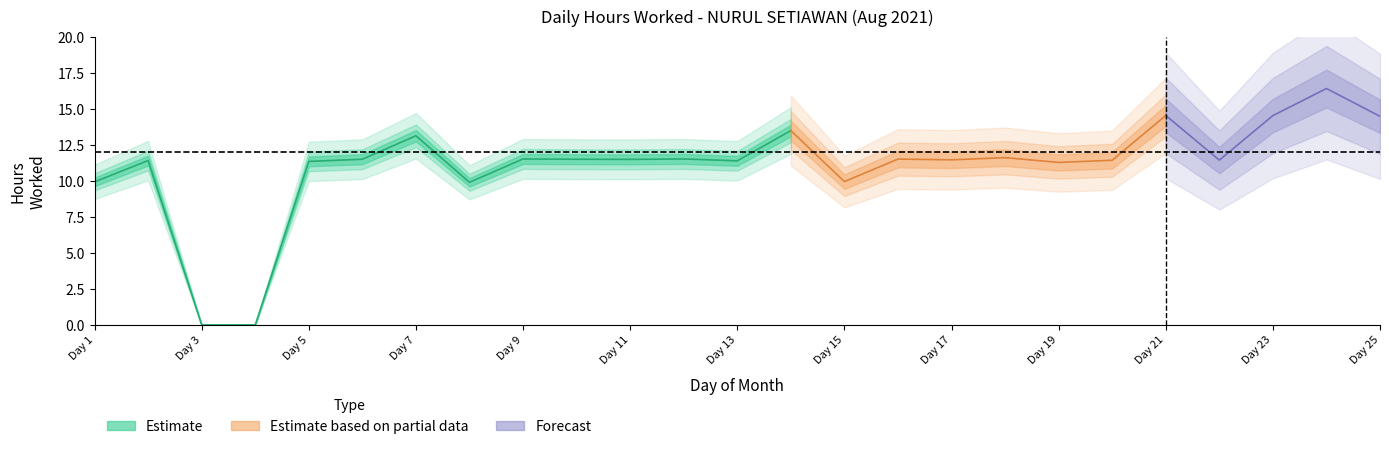

The value at 13 is 19.9. True or false?

False